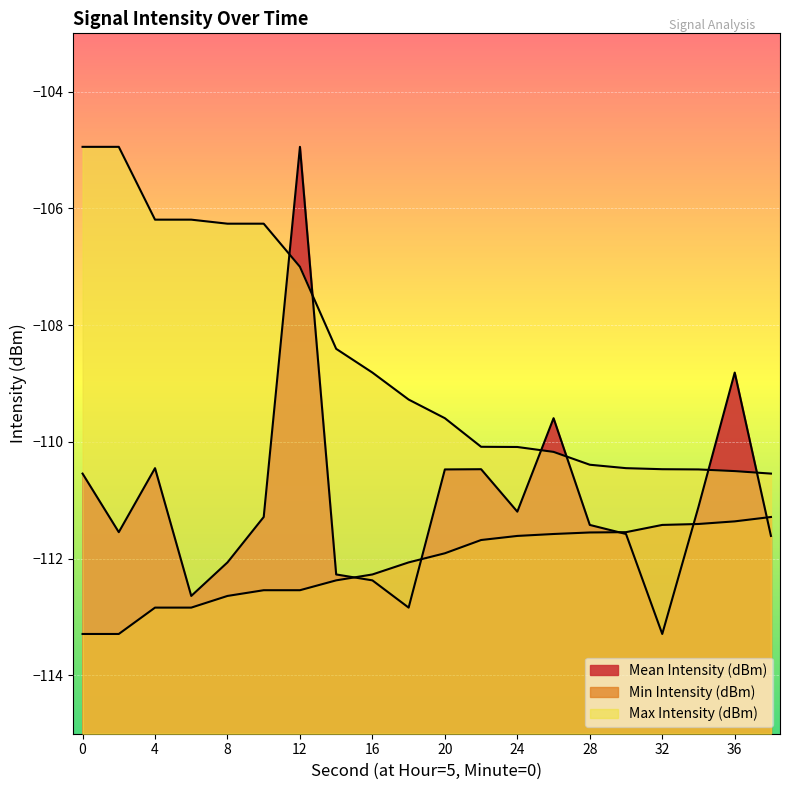

Reading left to right, list all the values displayed in this chart.

Mean Intensity (dBm): 0=-110.5	2=-111.5	4=-110.5	6=-112.6	8=-112.1	10=-111.3	12=-104.9	14=-112.3	16=-112.4	18=-112.8	20=-110.5	22=-110.5	24=-111.2	26=-109.6	28=-111.4	30=-111.6	32=-113.3	34=-111.1	36=-108.8	38=-111.6
Min Intensity (dBm): 0=-113.3	2=-113.3	4=-112.8	6=-112.8	8=-112.6	10=-112.5	12=-112.5	14=-112.4	16=-112.3	18=-112.1	20=-111.9	22=-111.7	24=-111.6	26=-111.6	28=-111.6	30=-111.5	32=-111.4	34=-111.4	36=-111.4	38=-111.3
Max Intensity (dBm): 0=-104.9	2=-104.9	4=-106.2	6=-106.2	8=-106.3	10=-106.3	12=-107.0	14=-108.4	16=-108.8	18=-109.3	20=-109.6	22=-110.1	24=-110.1	26=-110.2	28=-110.4	30=-110.5	32=-110.5	34=-110.5	36=-110.5	38=-110.5